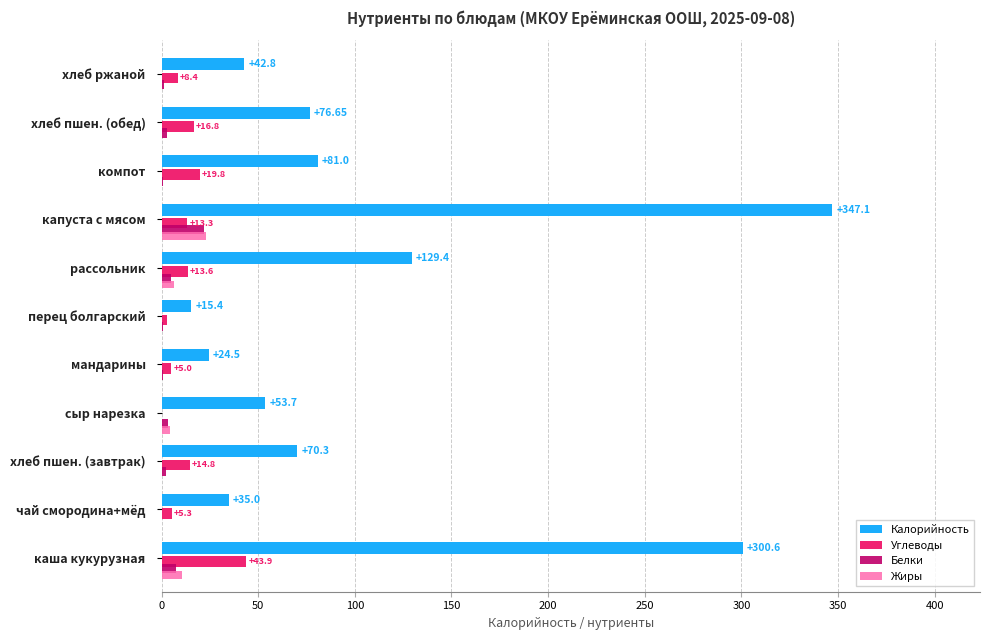

At which category is the sum across all series the highest?

капуста с мясом